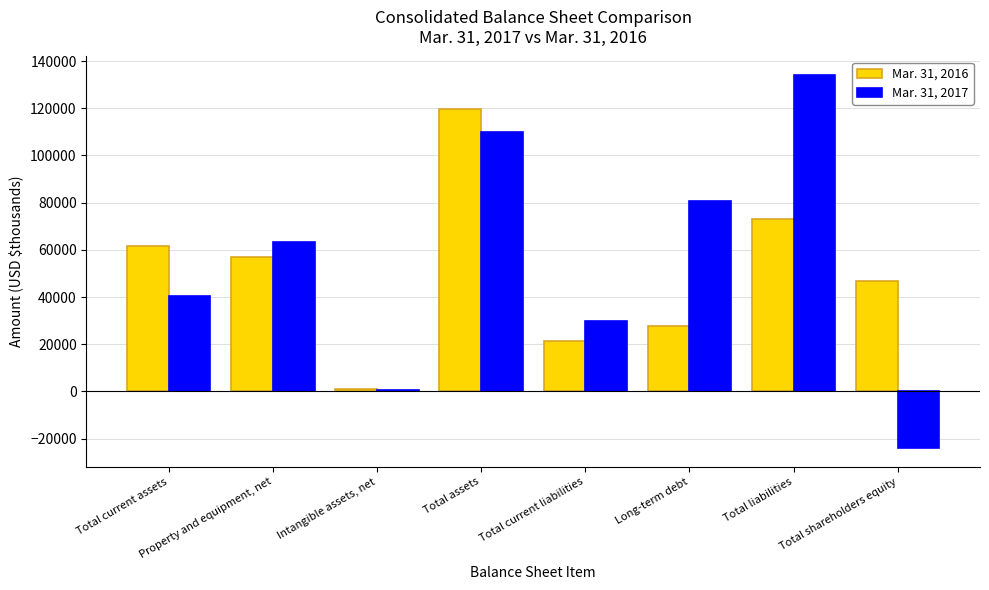

At which label does Mar. 31, 2016 first exceed 57115?

Total current assets